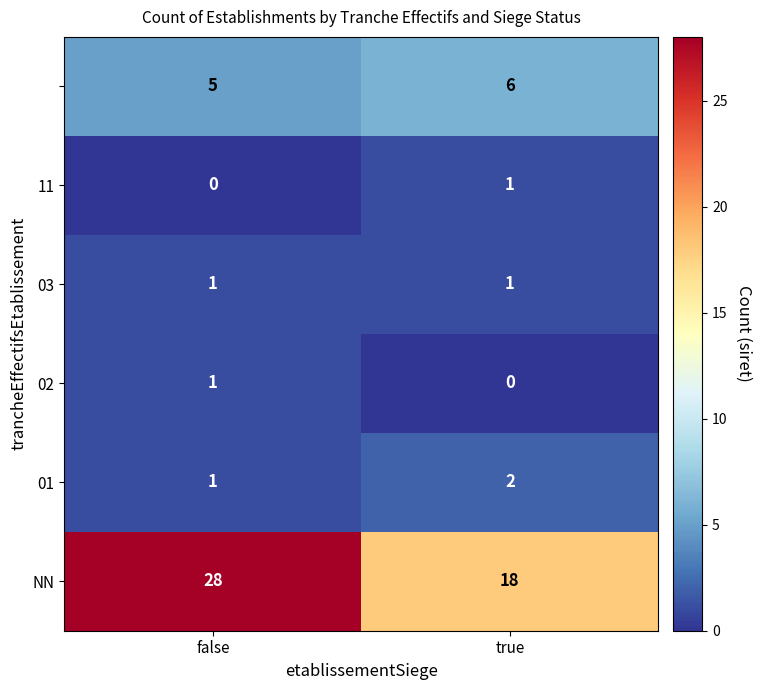

At which category does the chart reach its peak across all series?

false